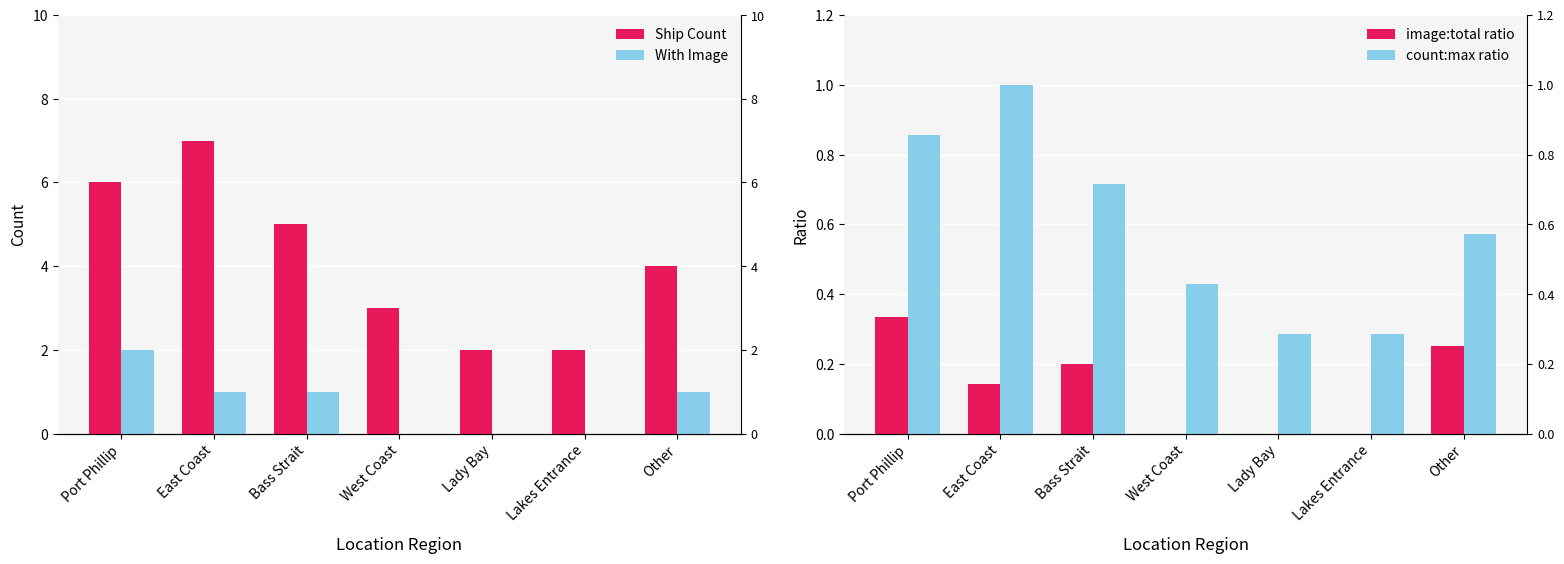

What is the average value of the Ship Count series?

4.1